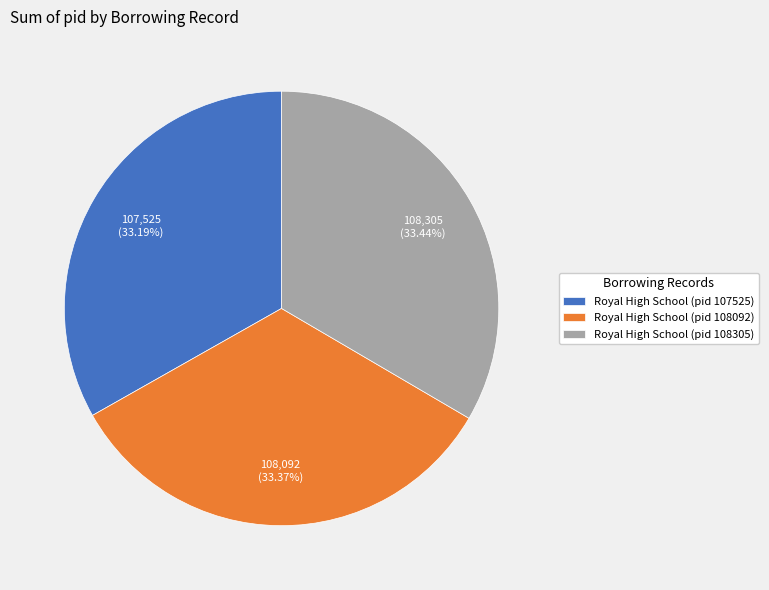

Approximately how many times larger is the value at Royal High School (pid 108305) compared to Royal High School (pid 108092)?

1.0